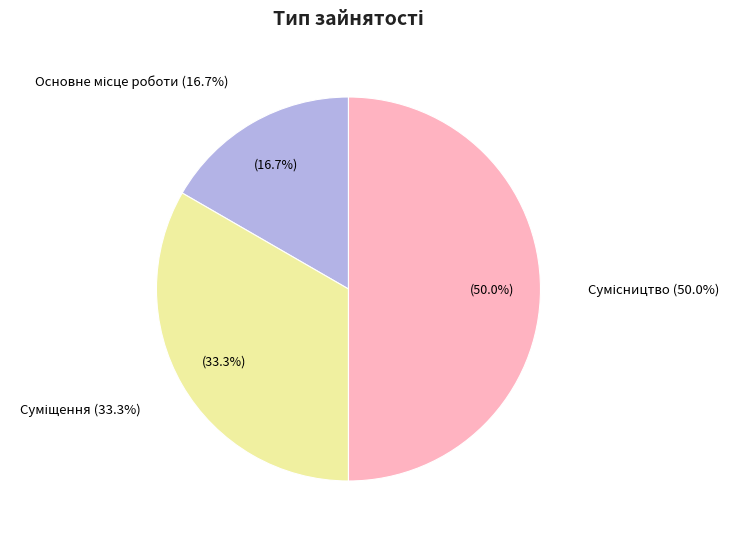

Does Основне місце роботи represent more than half of the total?

No